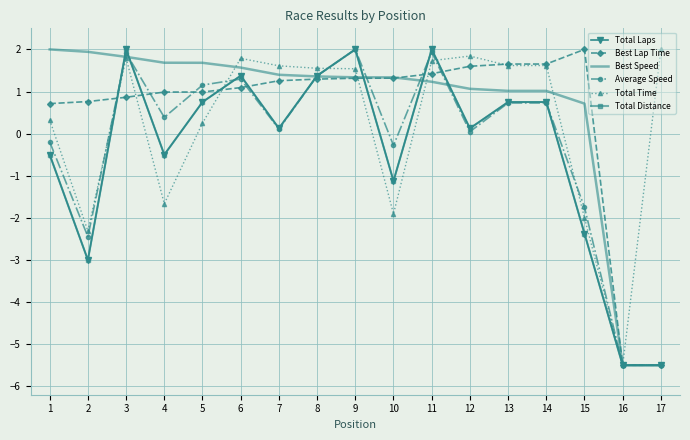

At how many categories does at least one series exceed -4?

16